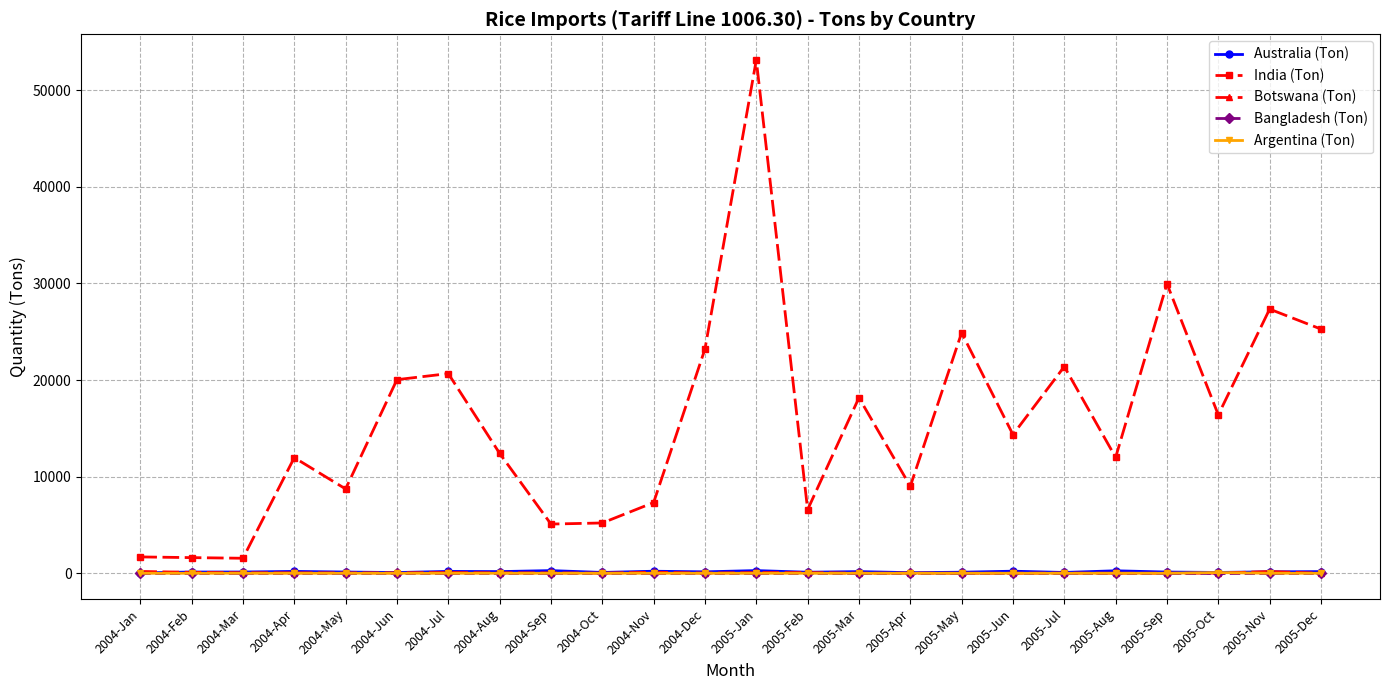

What is the label of the 10th point from the right?

2005-Mar